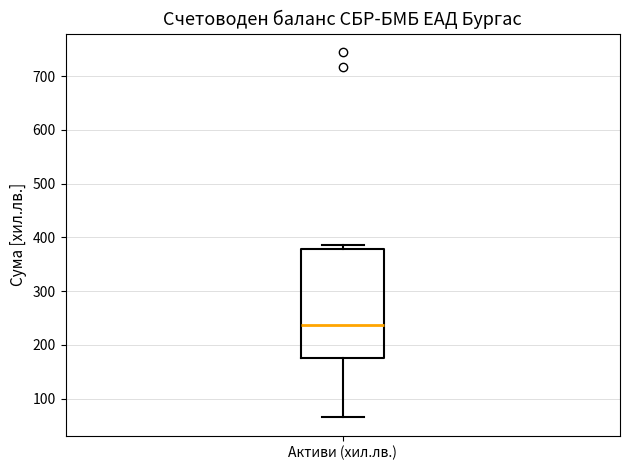

Where does the median line of the box for Активи (хил.лв.) sit on the y-axis? The values are not printed on the chart, so give them approximately, as read against the axis.

240